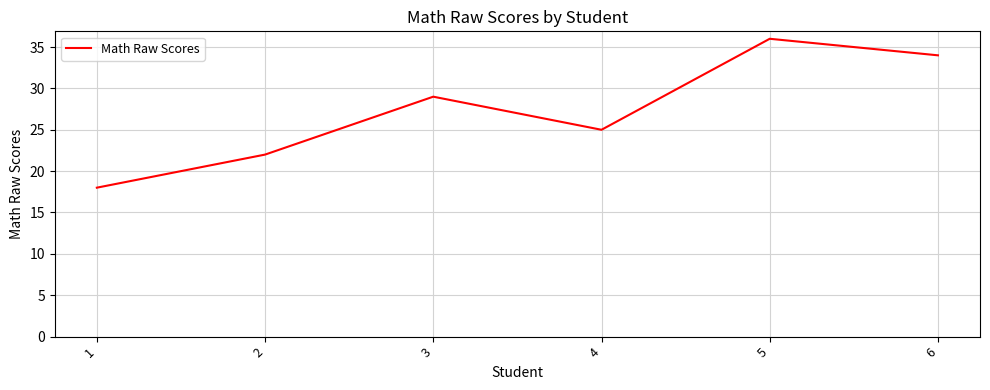

Reading right to left, what are all the values shown in this chart?

34	36	25	29	22	18